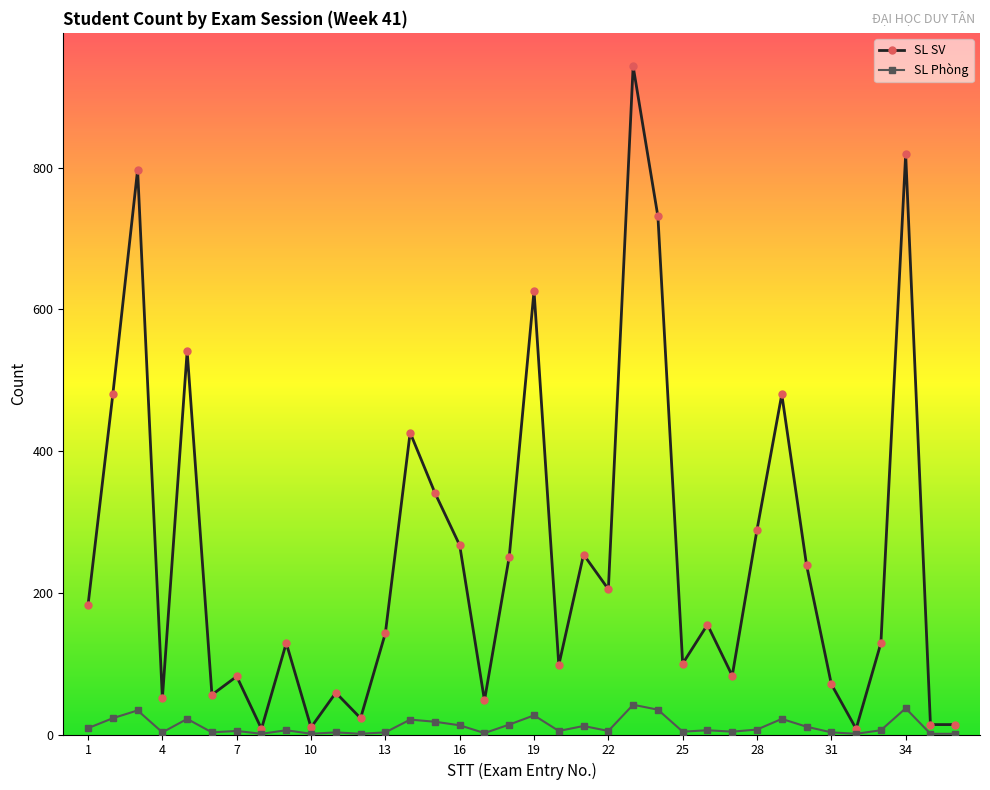

In SL SV, how many points are higher than both neighbors (excluding endpoints)?

12